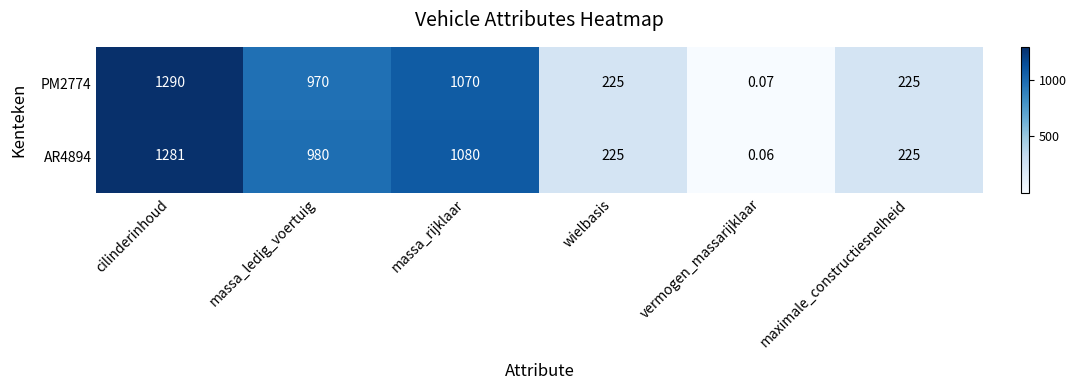

What is the maximum value shown in the chart?

1290.0